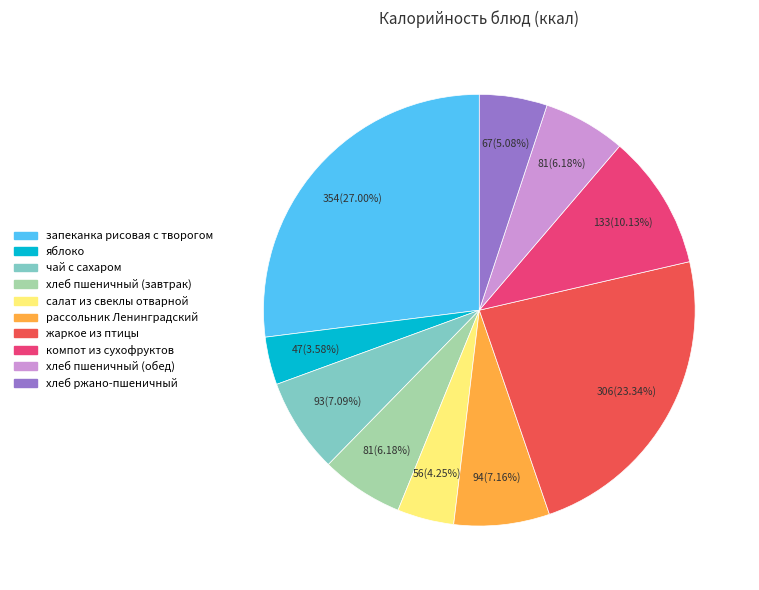

What percentage is the салат из свеклы отварной slice, to the nearest percent?

4%